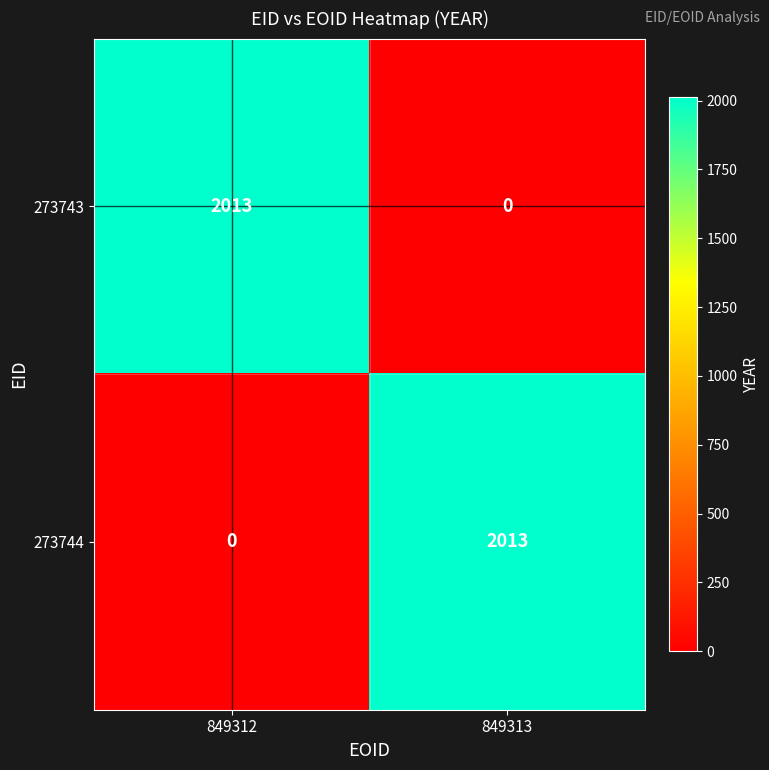

Is it true that 273744 equals 3444 at 849313?

False